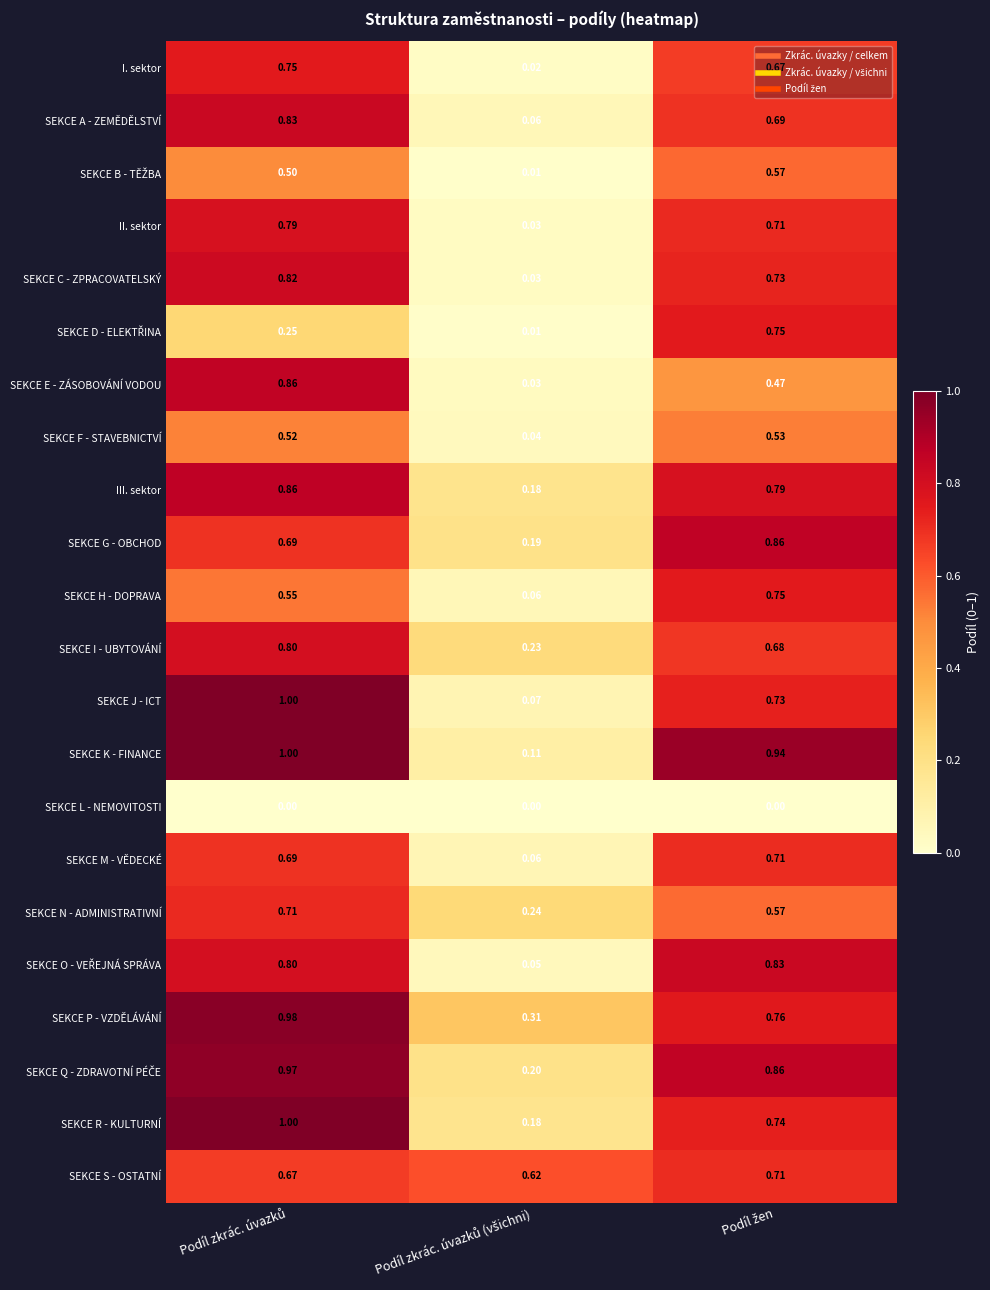

Which series has the largest range (max minus min)?

SEKCE J - ICT